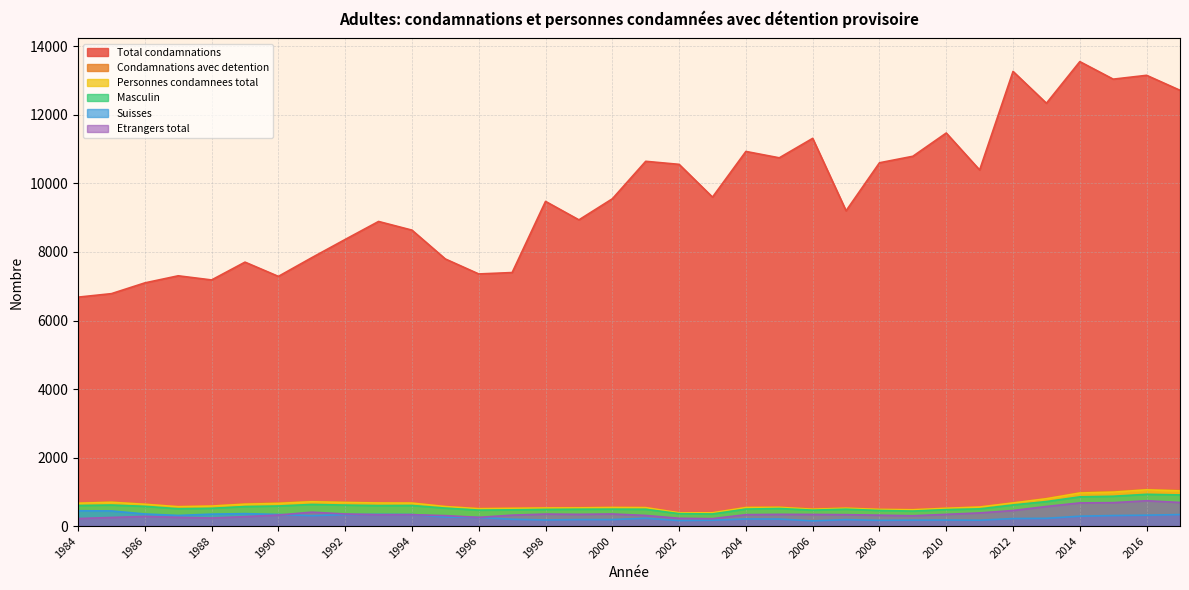

Which series has the largest range (max minus min)?

Total condamnations